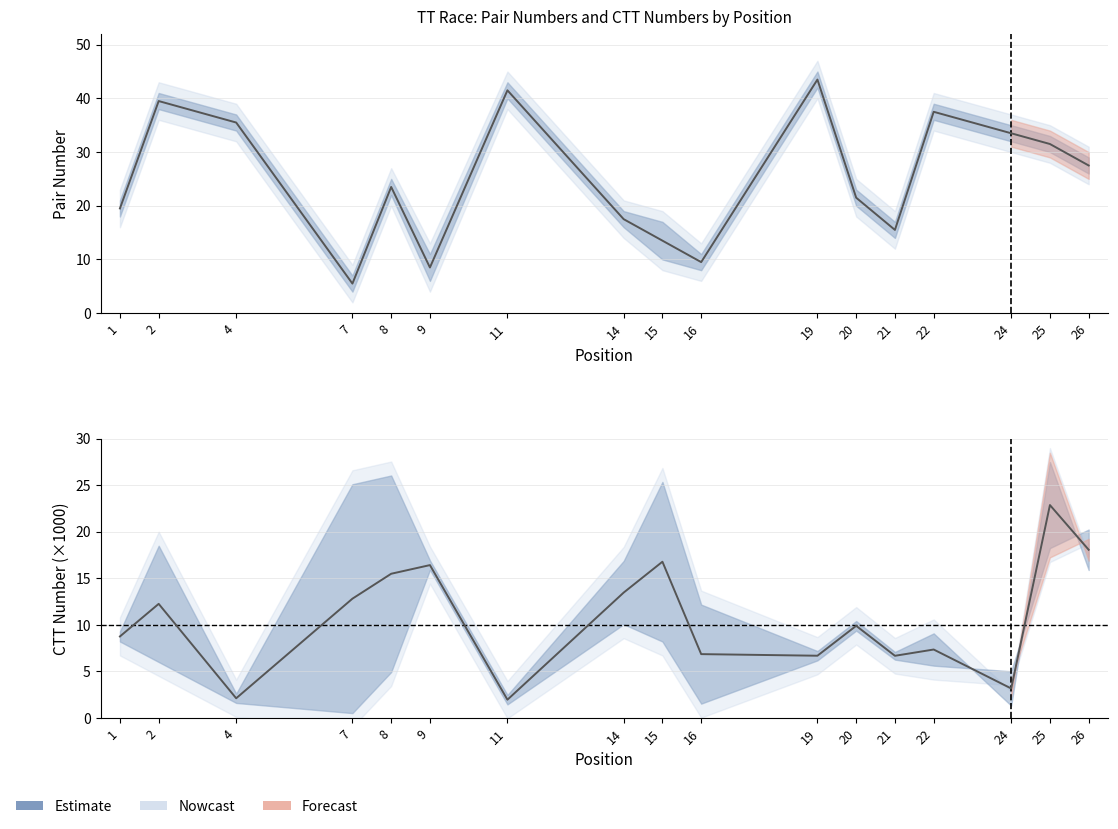

Reading left to right, extract all data points from this chart.

number_lower: 19.0	39.0	35.0	5.0	23.0	7.0	41.0	17.0	11.0	9.0	43.0	21.0	15.0	37.0	33.0	31.0	27.0
number_upper: 20.0	40.0	36.0	6.0	24.0	10.0	42.0	18.0	16.0	10.0	44.0	22.0	16.0	38.0	34.0	32.0	28.0
number_mid: 19.5	39.5	35.5	5.5	23.5	8.5	41.5	17.5	13.5	9.5	43.5	21.5	15.5	37.5	33.5	31.5	27.5